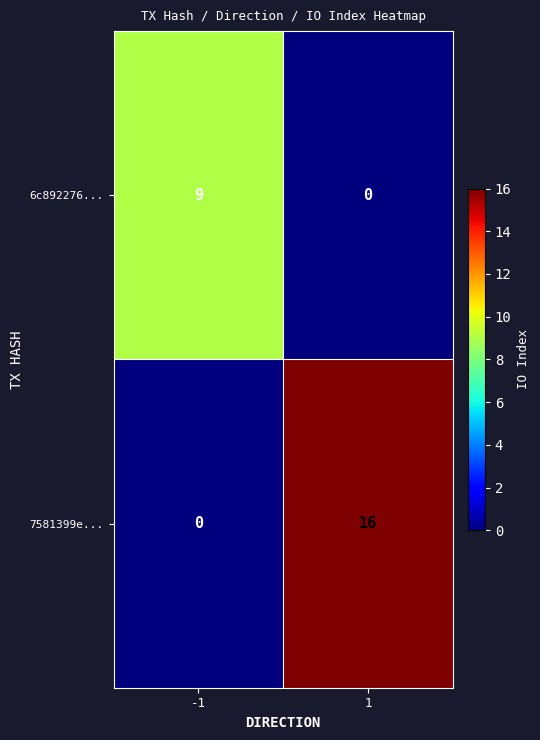

What is the average value of the 7581399e... series?

8